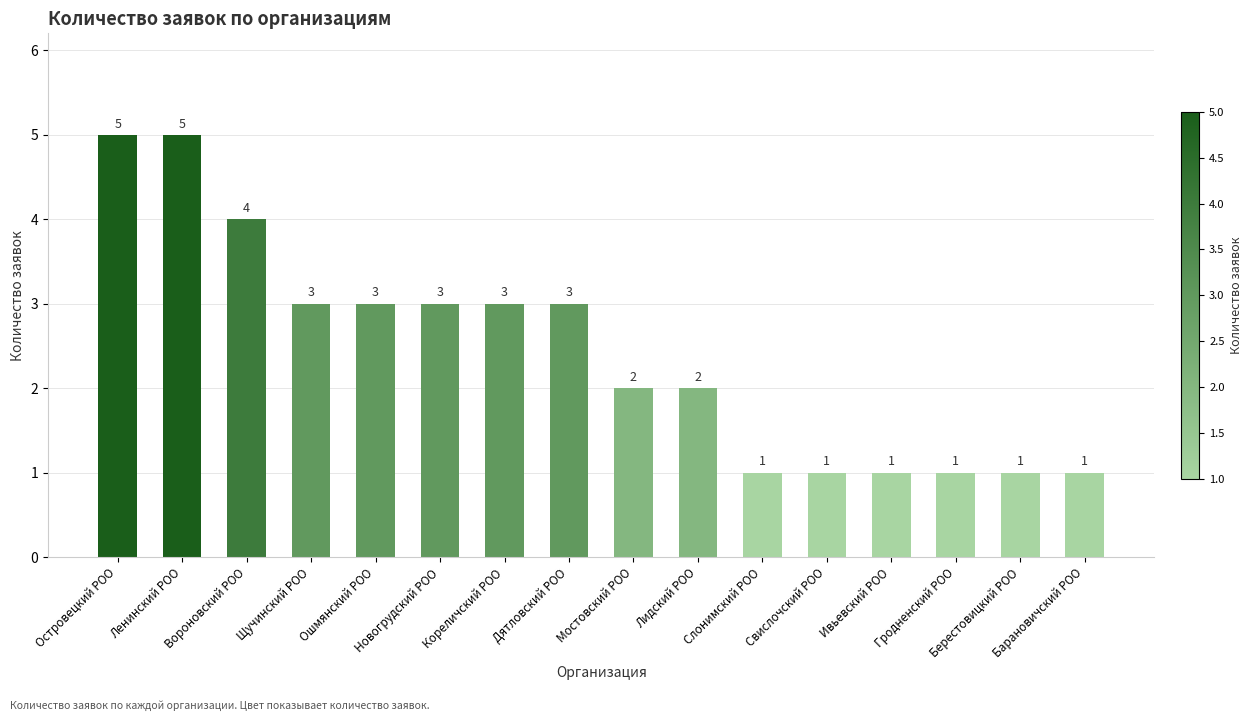

Which has a higher value, Гродненский РОО or Ленинский РОО?

Ленинский РОО